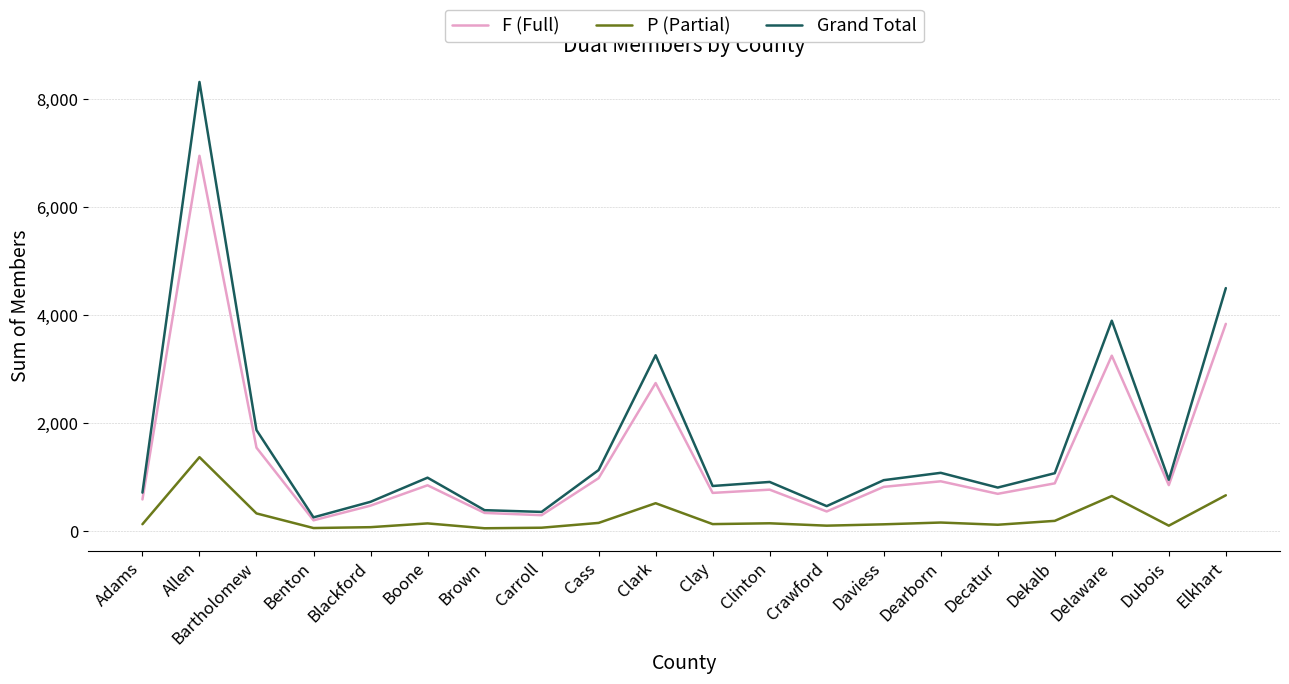

True or false: P (Partial) and Grand Total intersect in this chart.

False